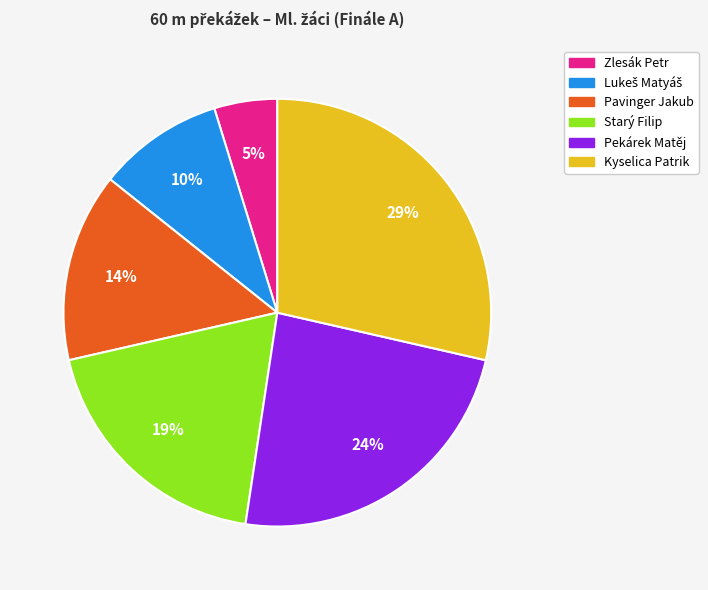

Which category has the smallest portion of the pie?

Zlesák Petr